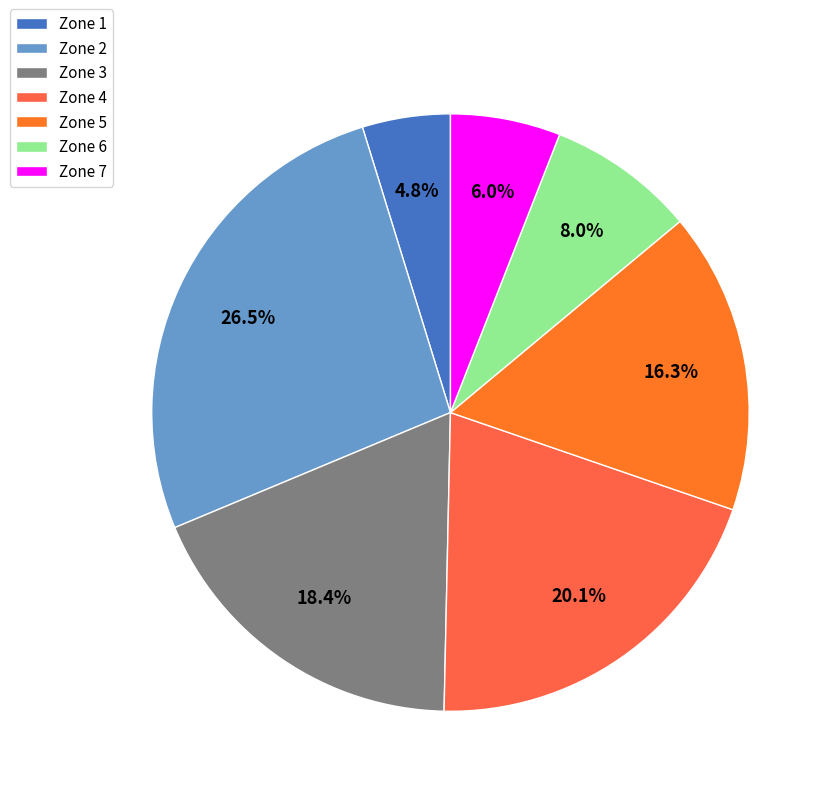

Is Zone 6 the majority of the pie?

No